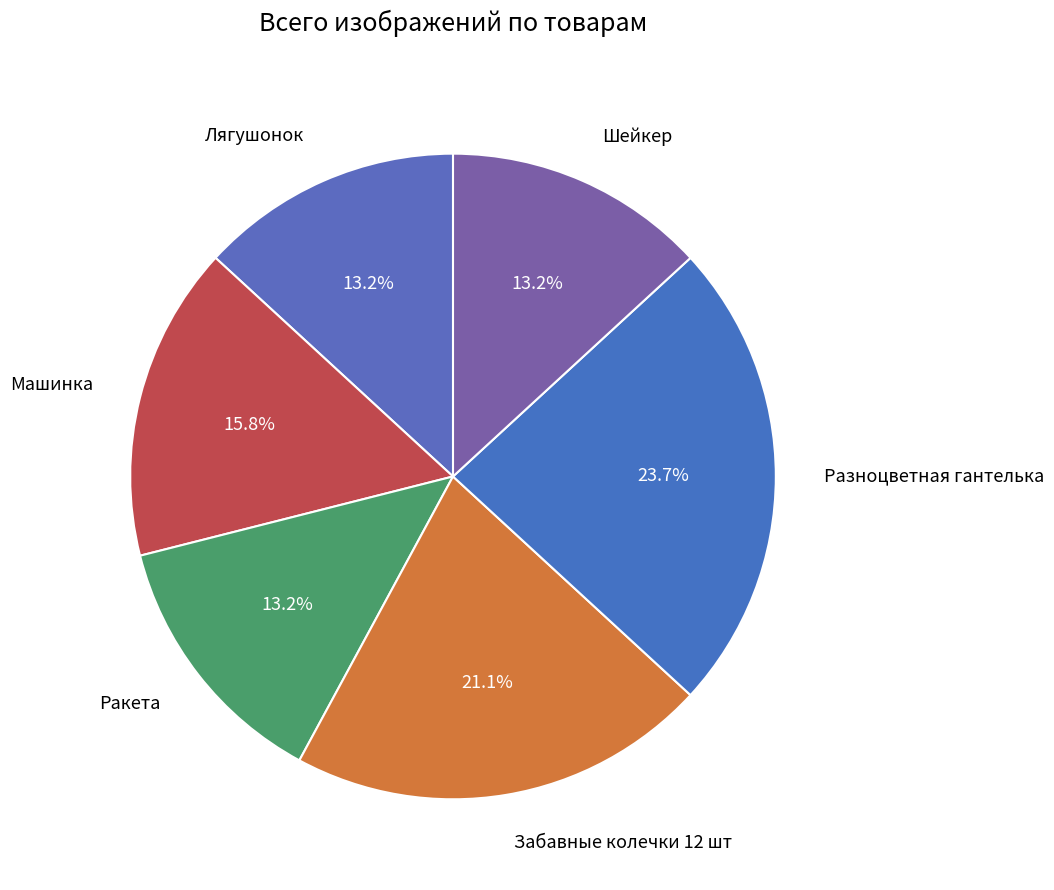

Which has a higher value, Машинка or Забавные колечки 12 шт?

Забавные колечки 12 шт